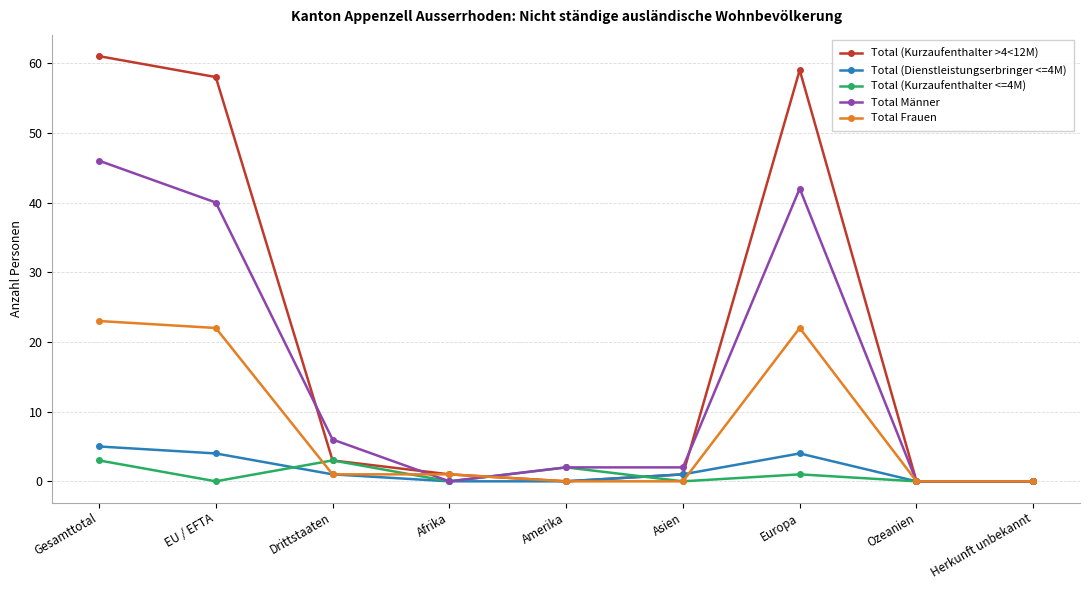

True or false: Total Frauen has a value of 10 at Amerika.

False